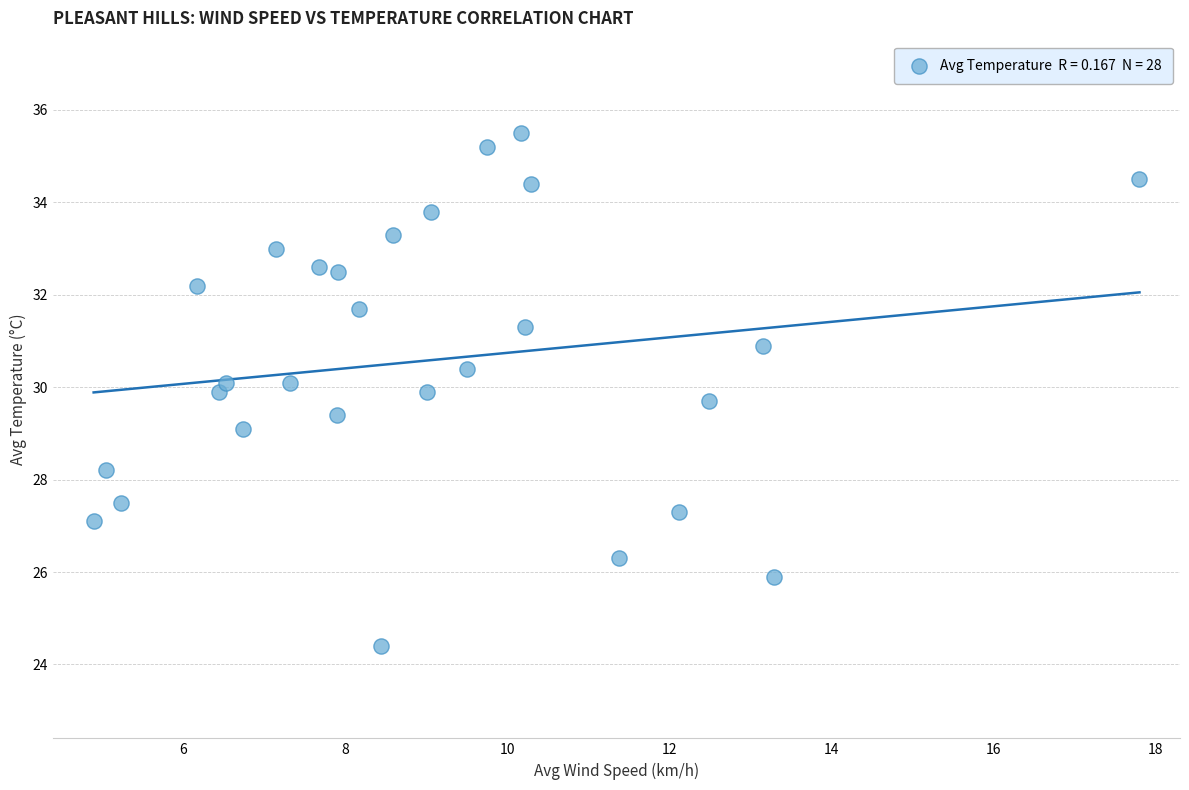

What is the range of Y values (max minus min)?

11.1